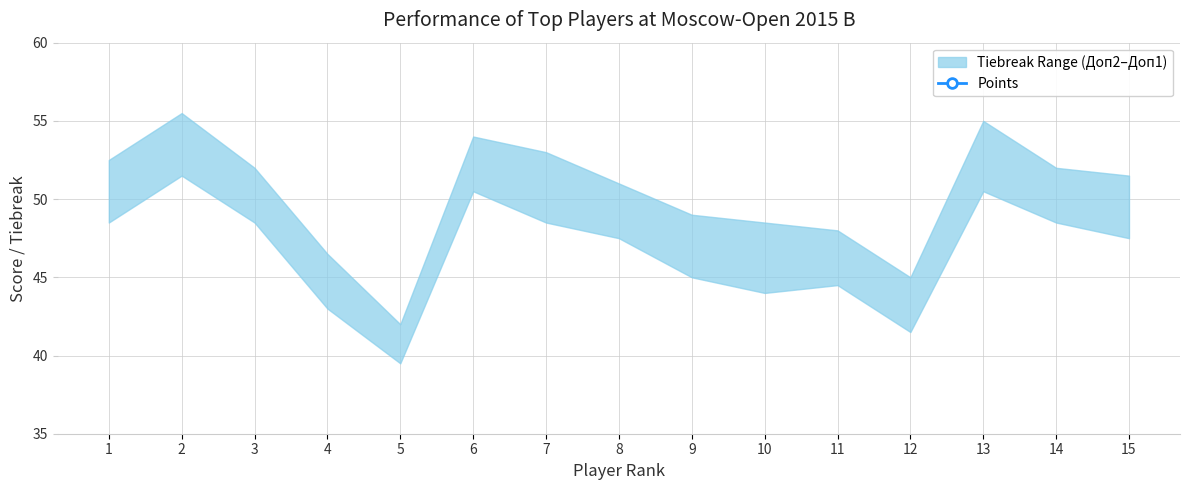

List the labels in order of value, largest first.

1, 2, 3, 4, 5, 6, 7, 8, 9, 10, 11, 12, 13, 14, 15